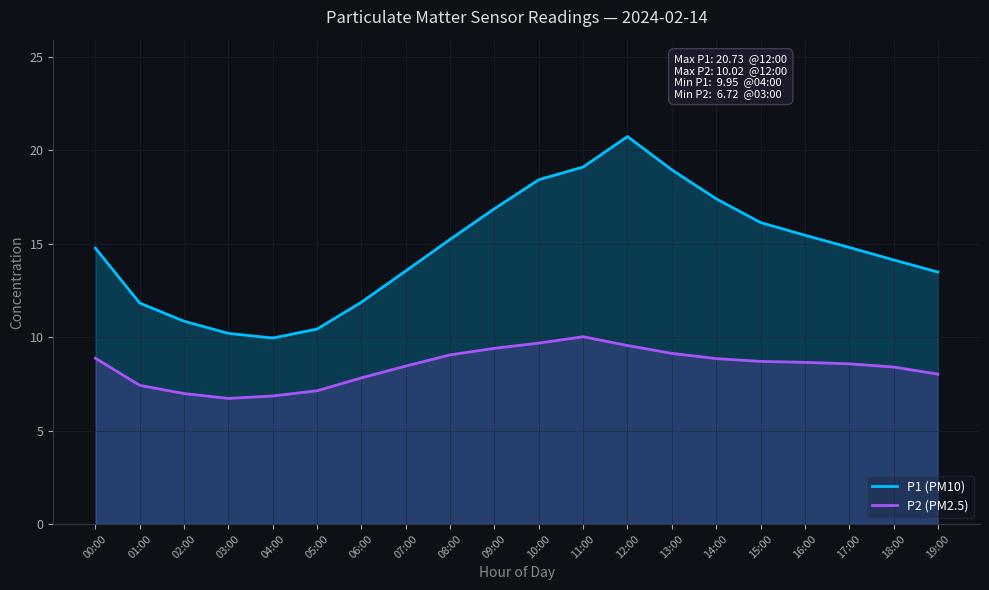

What is the label of the 3rd point from the right?

17:00